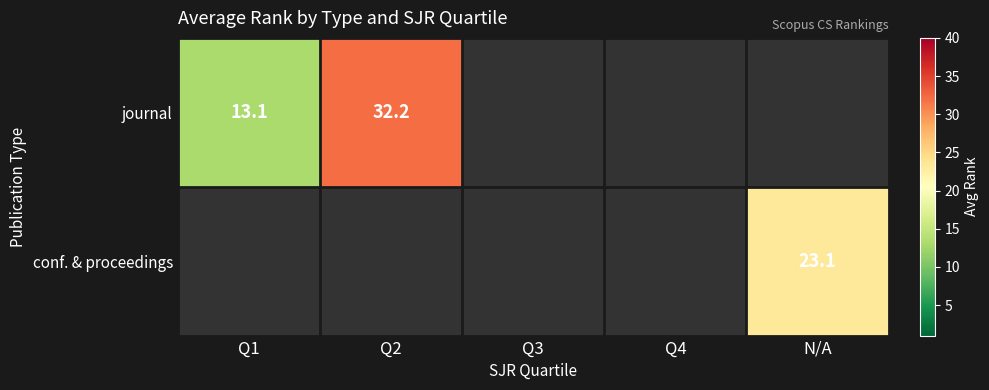

Which series has the largest range (max minus min)?

journal